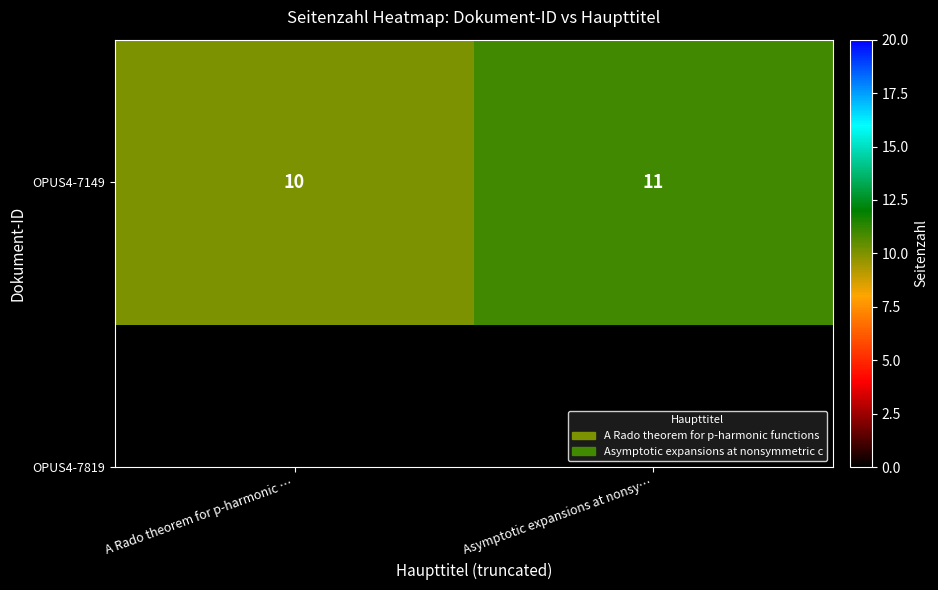

Rank the categories by value from highest to lowest.

Asymptotic expansions at nonsy…, A Rado theorem for p-harmonic …